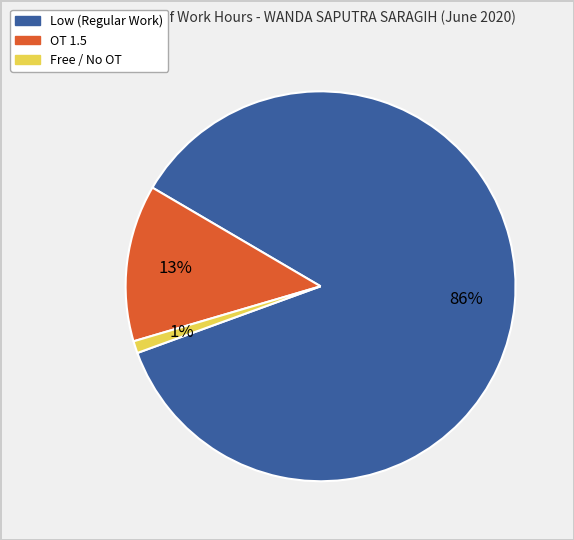

Does any single category account for the majority?

Yes